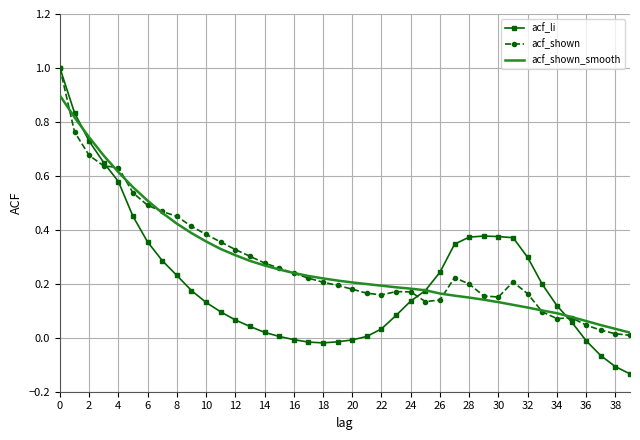

Which series has the largest range (max minus min)?

acf_li